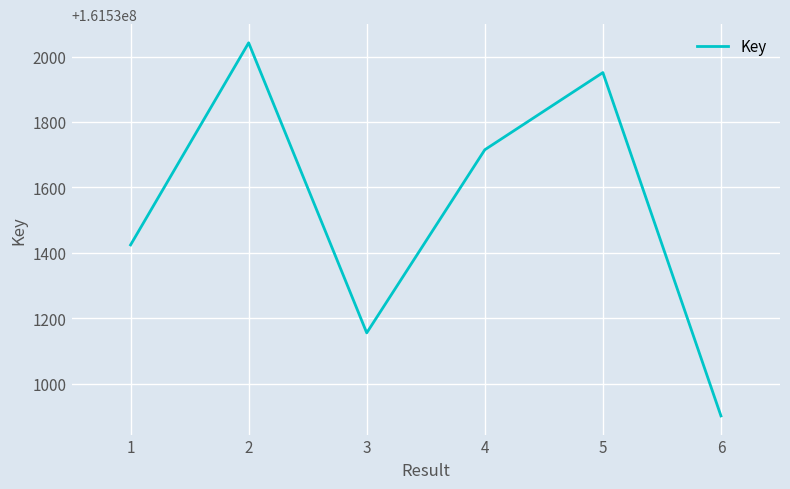

Between 5 and 3, which is larger?

5